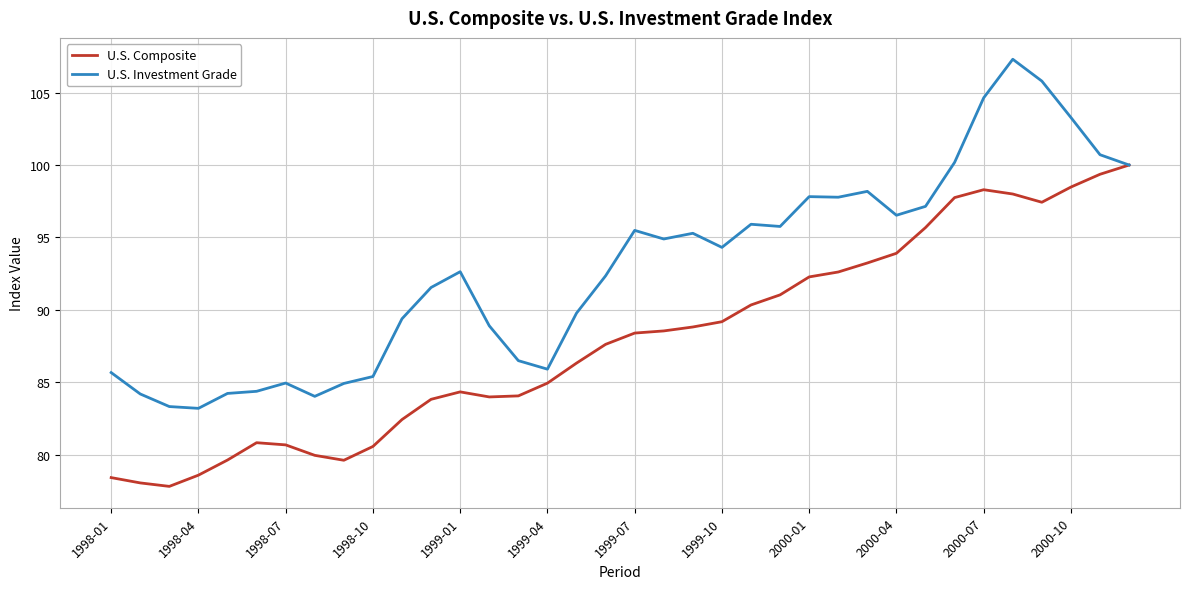

What is the greatest value displayed?

107.3